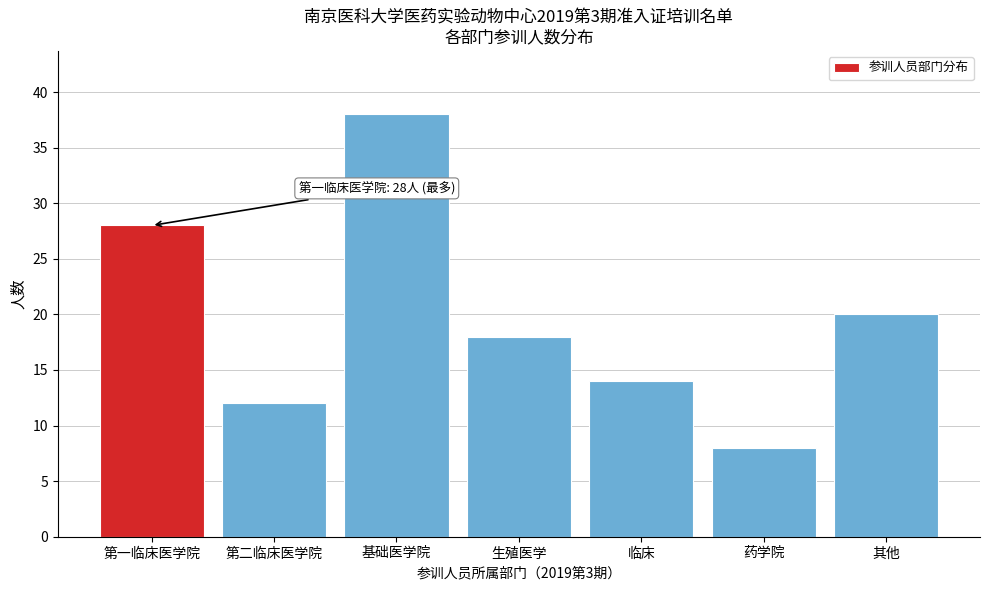

Reading right to left, transcribe all the data shown in this chart.

20	8	14	18	38	12	28